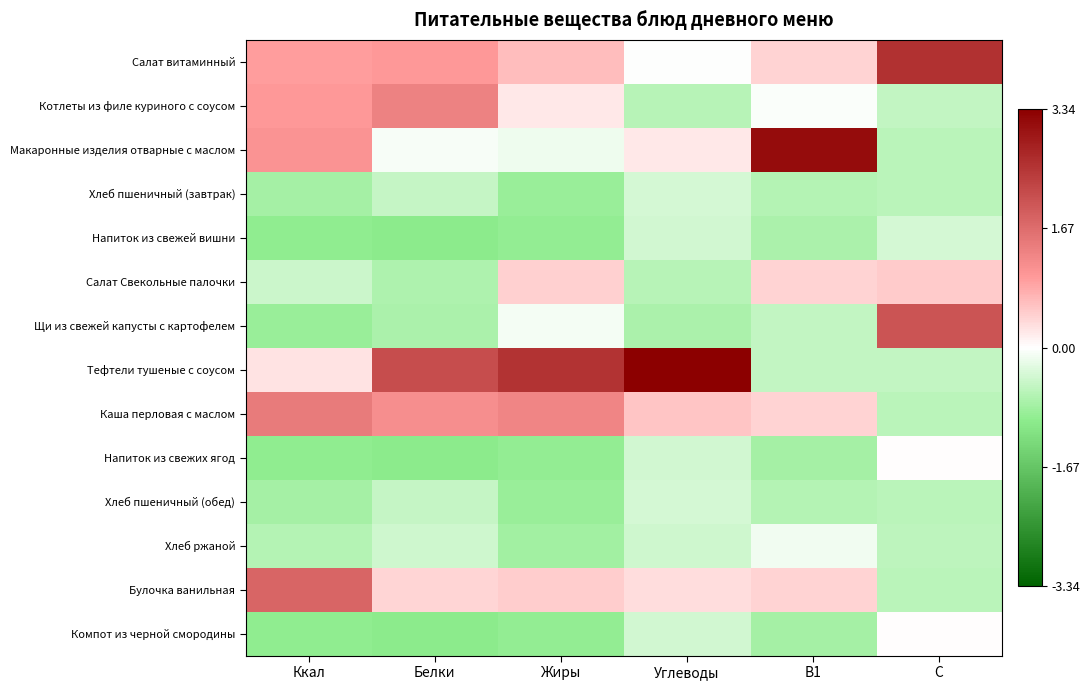

Reading right to left, what are all the values shown in this chart?

Салат витаминный: С=2.6	В1=0.4	Углеводы=-0.0	Жиры=0.7	Белки=1.0	Ккал=1.0
Котлеты из филе куриного с соусом: С=-0.5	В1=-0.0	Углеводы=-0.6	Жиры=0.2	Белки=1.3	Ккал=1.0
Макаронные изделия отварные с маслом: С=-0.6	В1=3.1	Углеводы=0.2	Жиры=-0.1	Белки=-0.1	Ккал=1.1
Хлеб пшеничный (завтрак): С=-0.6	В1=-0.7	Углеводы=-0.4	Жиры=-0.9	Белки=-0.5	Ккал=-0.8
Напиток из свежей вишни: С=-0.4	В1=-0.7	Углеводы=-0.4	Жиры=-0.9	Белки=-1.0	Ккал=-1.0
Салат Свекольные палочки: С=0.5	В1=0.4	Углеводы=-0.6	Жиры=0.5	Белки=-0.7	Ккал=-0.5
Щи из свежей капусты с картофелем: С=2.0	В1=-0.5	Углеводы=-0.7	Жиры=-0.1	Белки=-0.7	Ккал=-0.9
Тефтели тушеные с соусом: С=-0.5	В1=-0.5	Углеводы=3.3	Жиры=2.5	Белки=2.2	Ккал=0.3
Каша перловая с маслом: С=-0.6	В1=0.4	Углеводы=0.6	Жиры=1.3	Белки=1.2	Ккал=1.4
Напиток из свежих ягод: С=0.0	В1=-0.8	Углеводы=-0.4	Жиры=-0.9	Белки=-1.0	Ккал=-1.0
Хлеб пшеничный (обед): С=-0.6	В1=-0.7	Углеводы=-0.4	Жиры=-0.9	Белки=-0.5	Ккал=-0.8
Хлеб ржаной: С=-0.6	В1=-0.1	Углеводы=-0.4	Жиры=-0.8	Белки=-0.4	Ккал=-0.7
Булочка ванильная: С=-0.6	В1=0.4	Углеводы=0.3	Жиры=0.5	Белки=0.4	Ккал=1.8
Компот из черной смородины: С=0.0	В1=-0.8	Углеводы=-0.4	Жиры=-0.9	Белки=-1.0	Ккал=-1.0